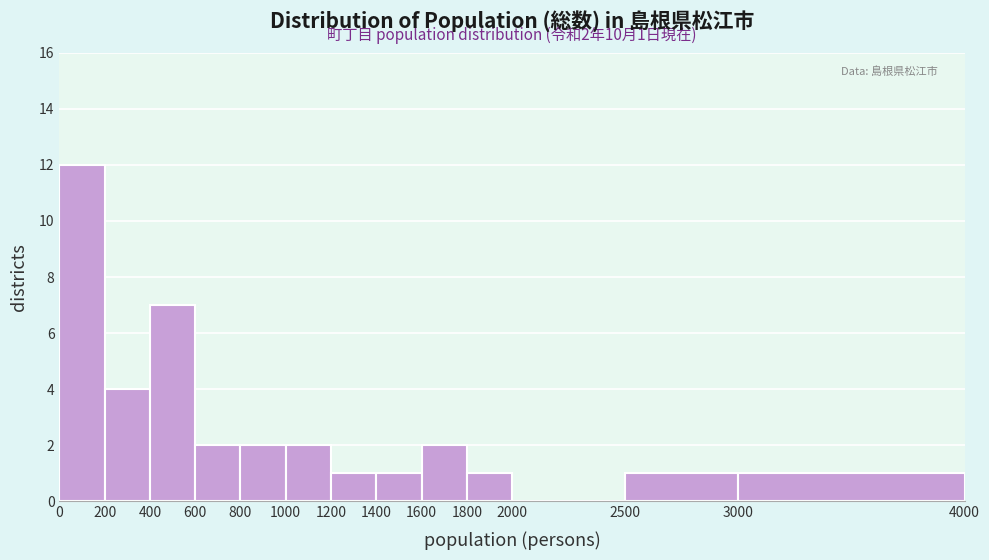

Which range on the x-axis has the tallest bar?

0 to 200